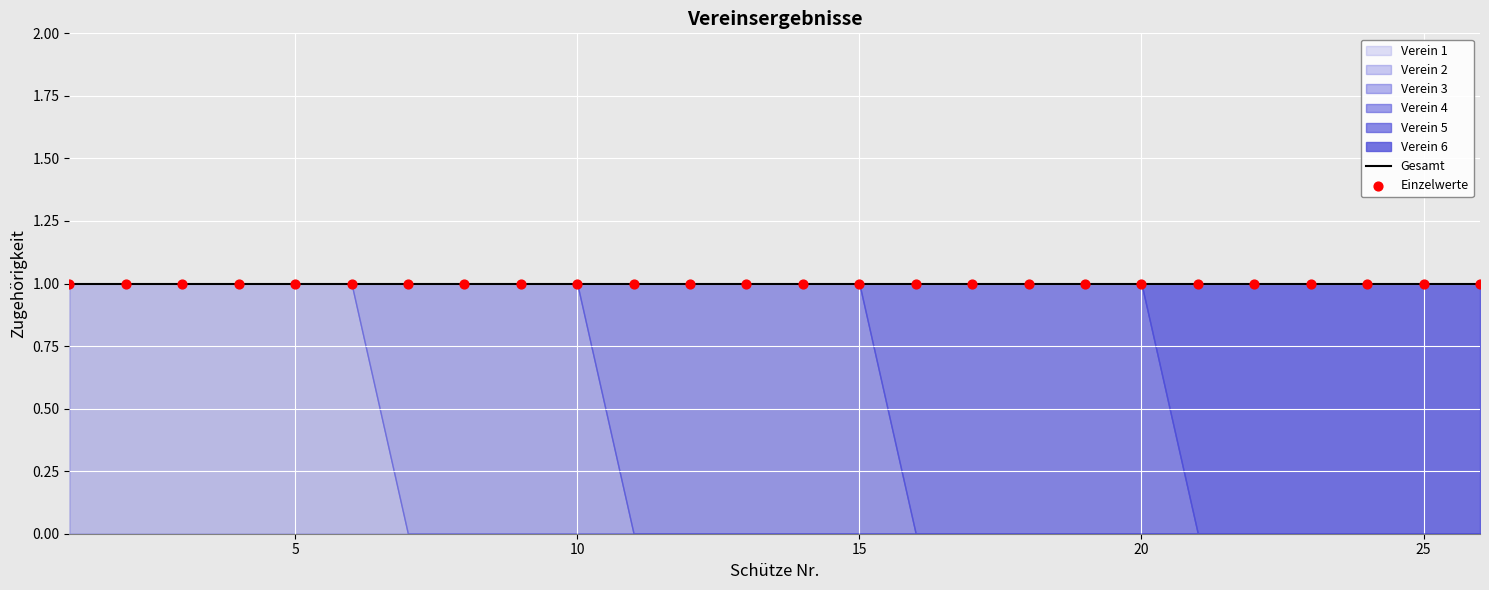

Which series has the widest spread of Y values?

Verein 2